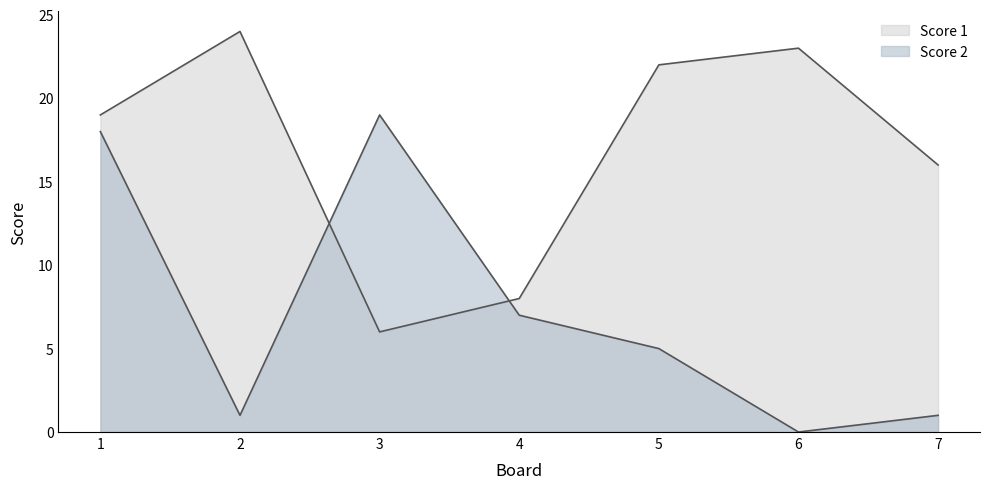

Between which two adjacent categories do Score 2 and Score 1 first intersect?

2 and 3